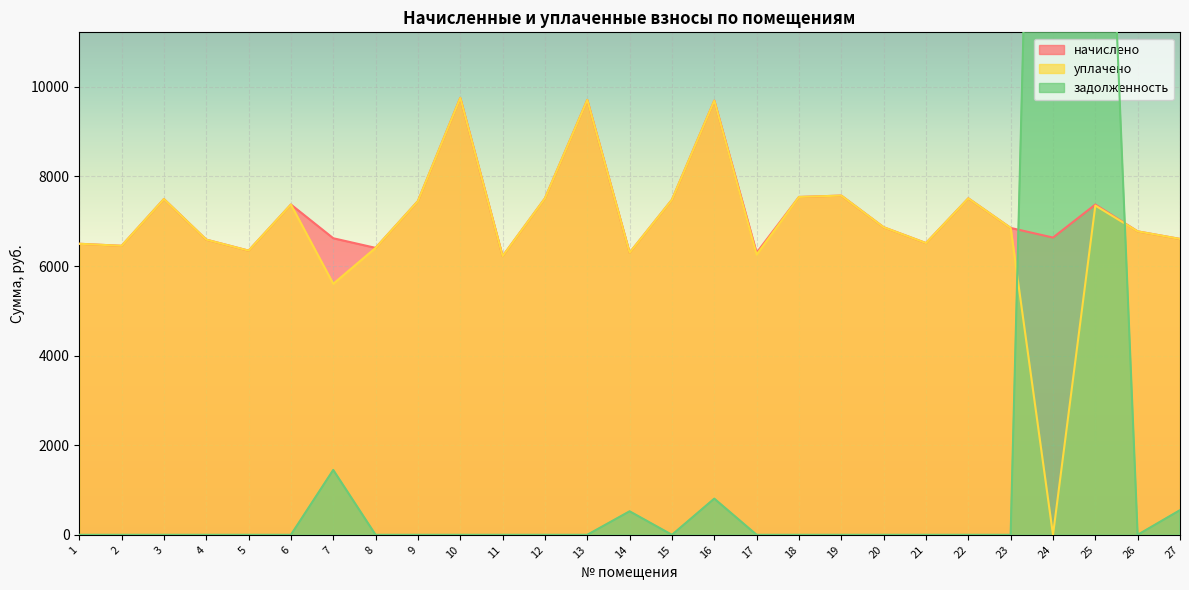

Is it true that начислено equals 6589.4 at 4?

True